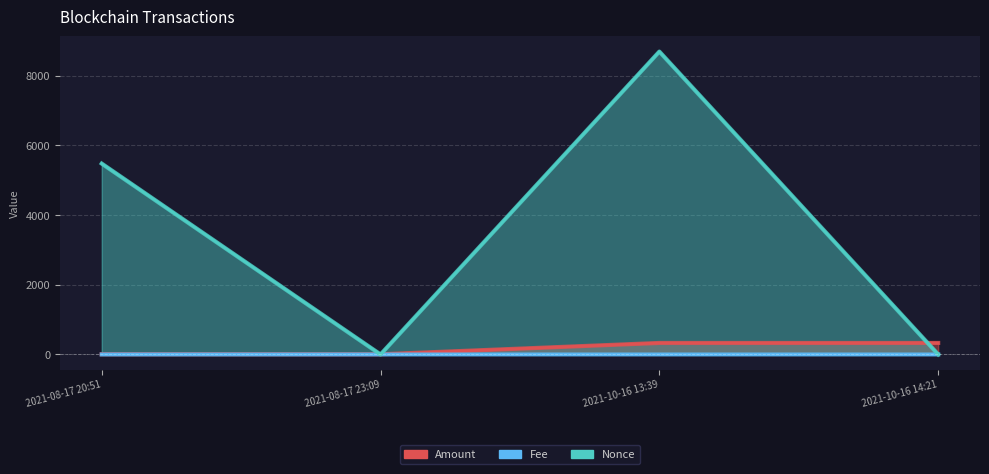

Does the chart display data point markers on the line(s)?

No